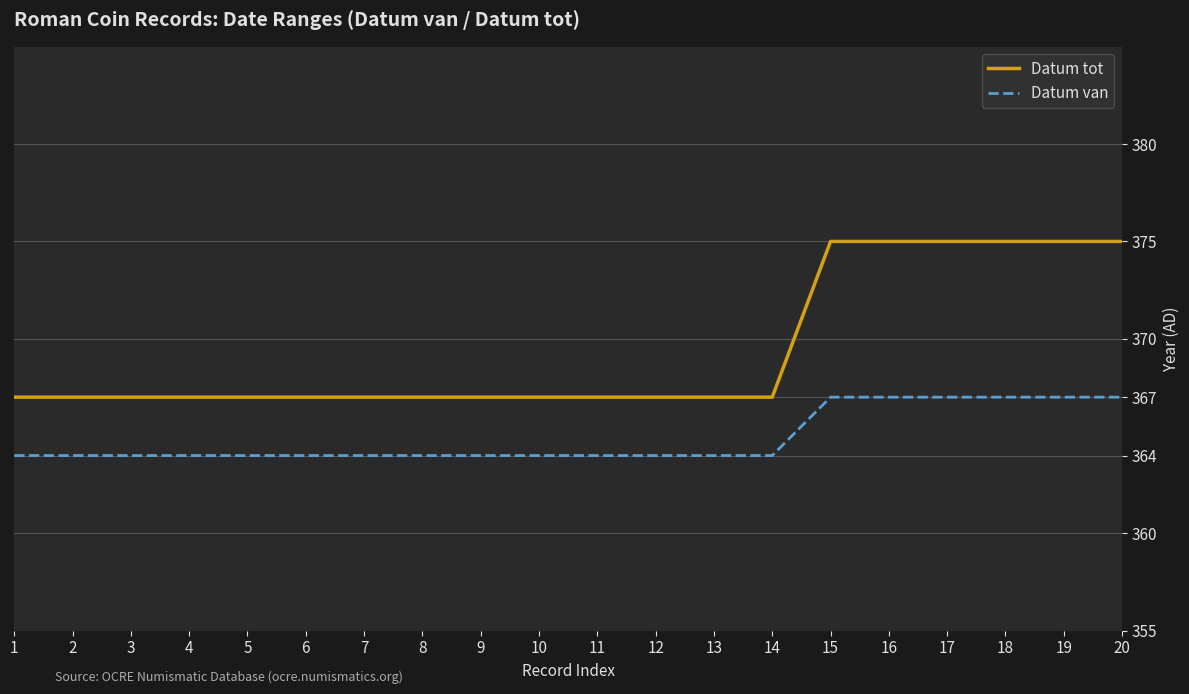

Which series has the widest spread of values?

Datum tot